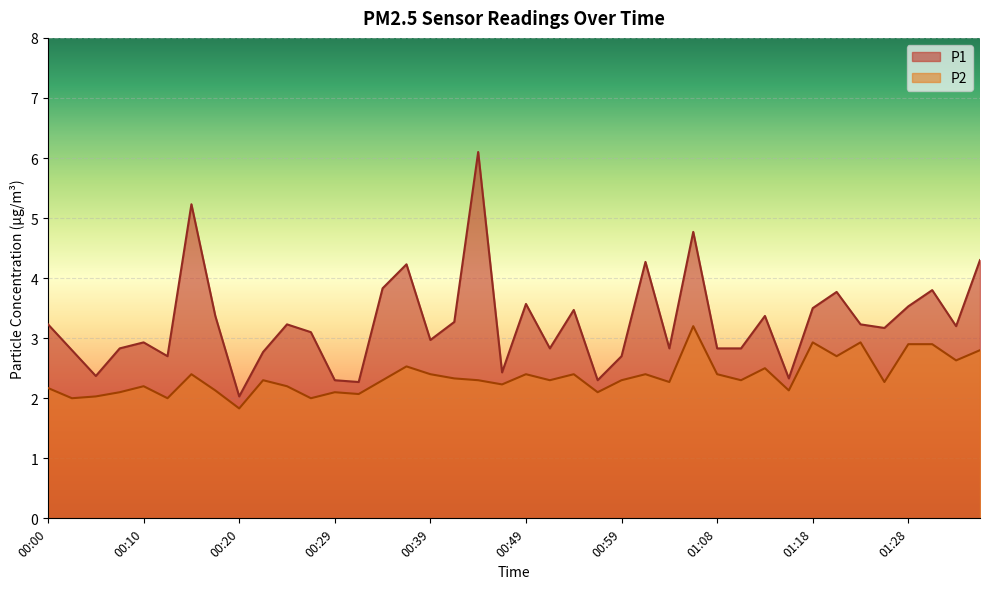

At 01:04, list the series in order from largest to smallest.

P1, P2